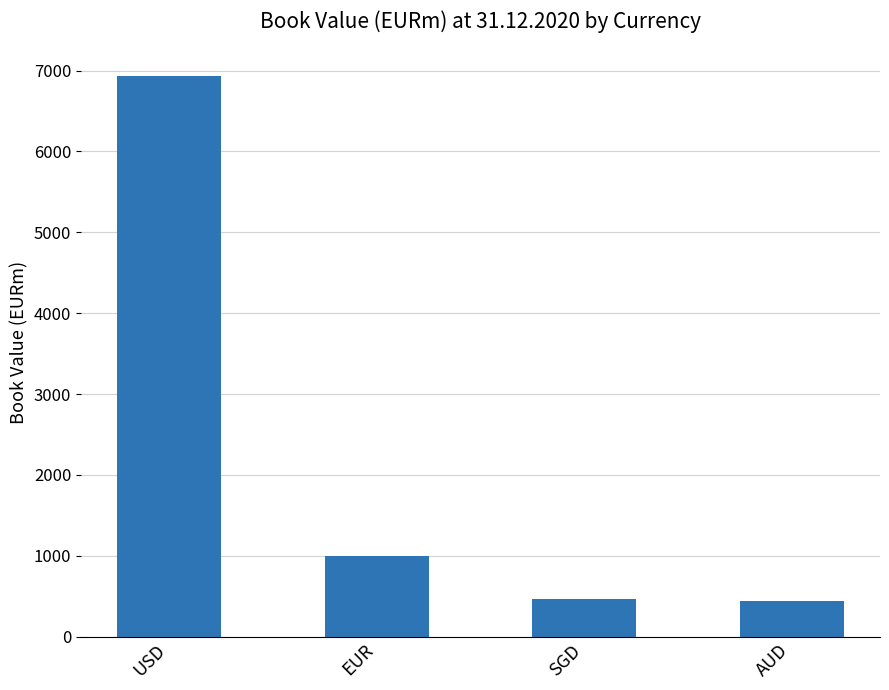

What is the sum of all values?

8829